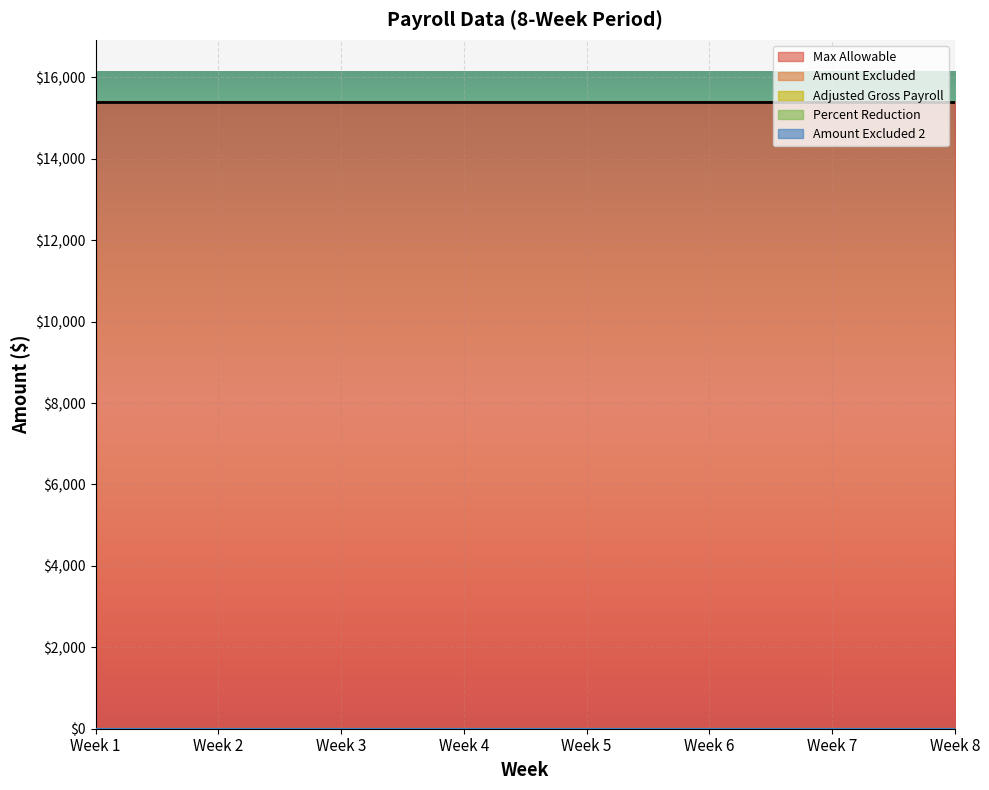

Rank the series at Week 8 from highest to lowest value.

Max Allowable, Amount Excluded, Adjusted Gross Payroll, Percent Reduction, Amount Excluded 2